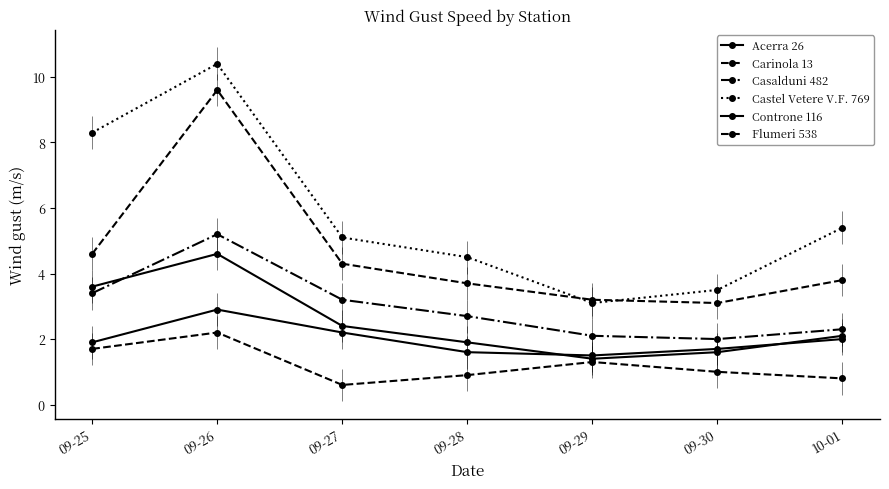

What is the label of the 4th point from the left?

09-28